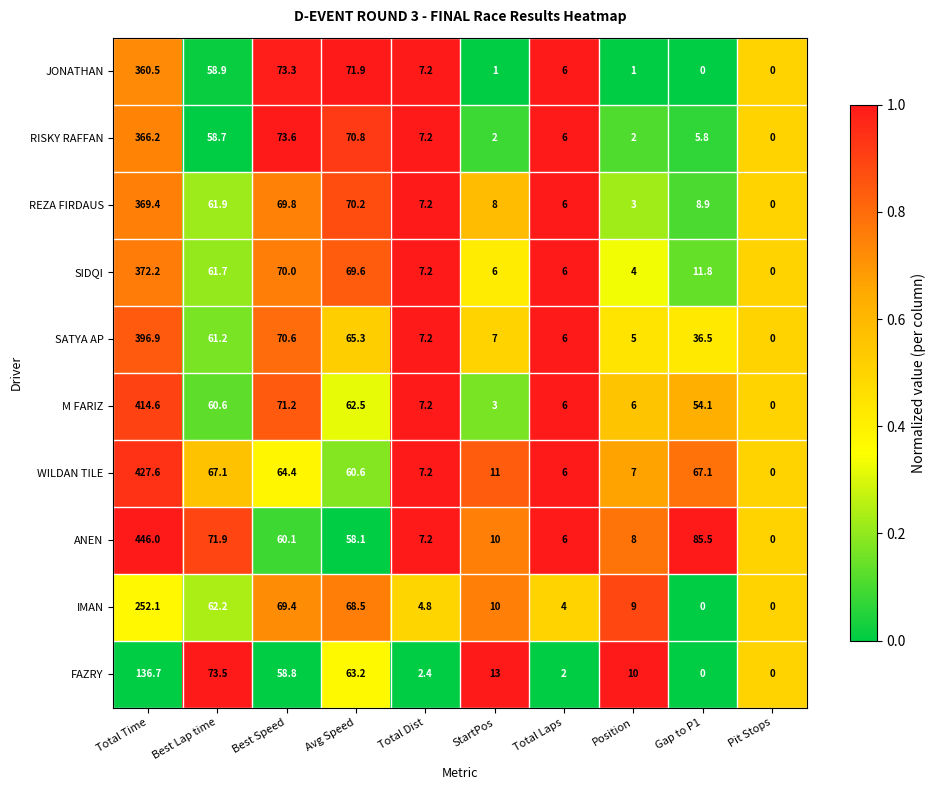

List the series in order of their peak value, lowest first.

FAZRY, IMAN, JONATHAN, RISKY RAFFAN, REZA FIRDAUS, SIDQI, SATYA AP, M FARIZ, WILDAN TILE, ANEN